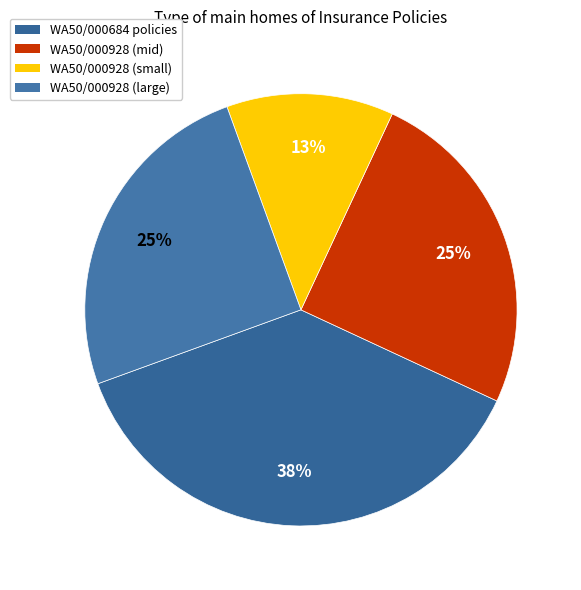

Which slice is the smallest?

WA50/000928 (small)